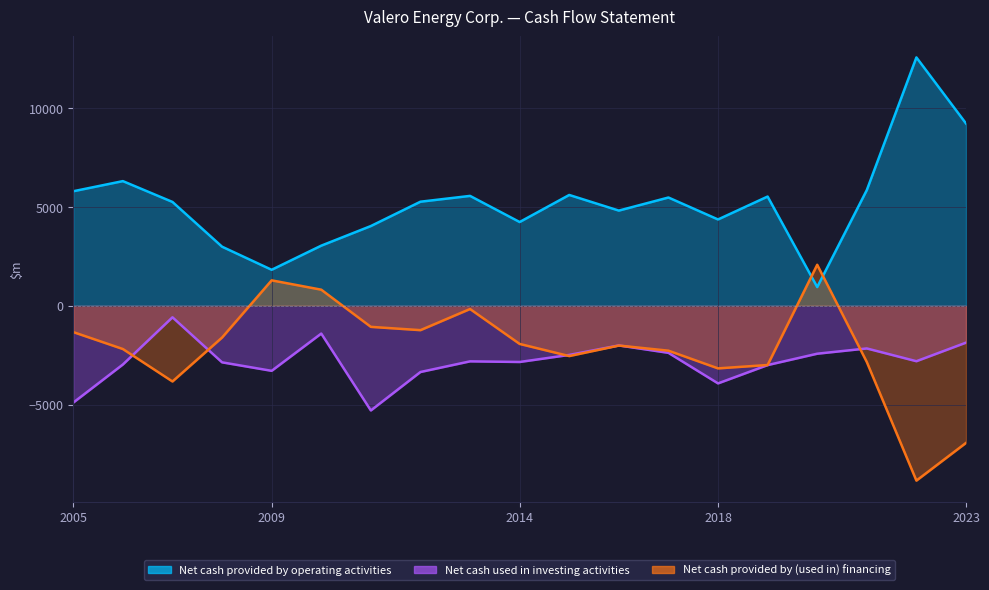

What is the approximate value of Net cash provided by (used in) financing at 2007?

-3831